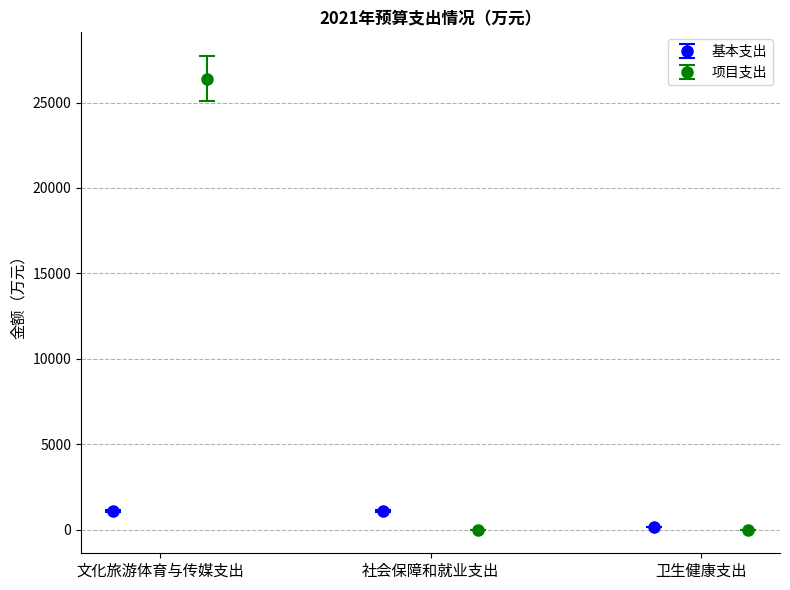

True or false: 项目支出 has a value of 0.0 at 社会保障和就业支出.

True